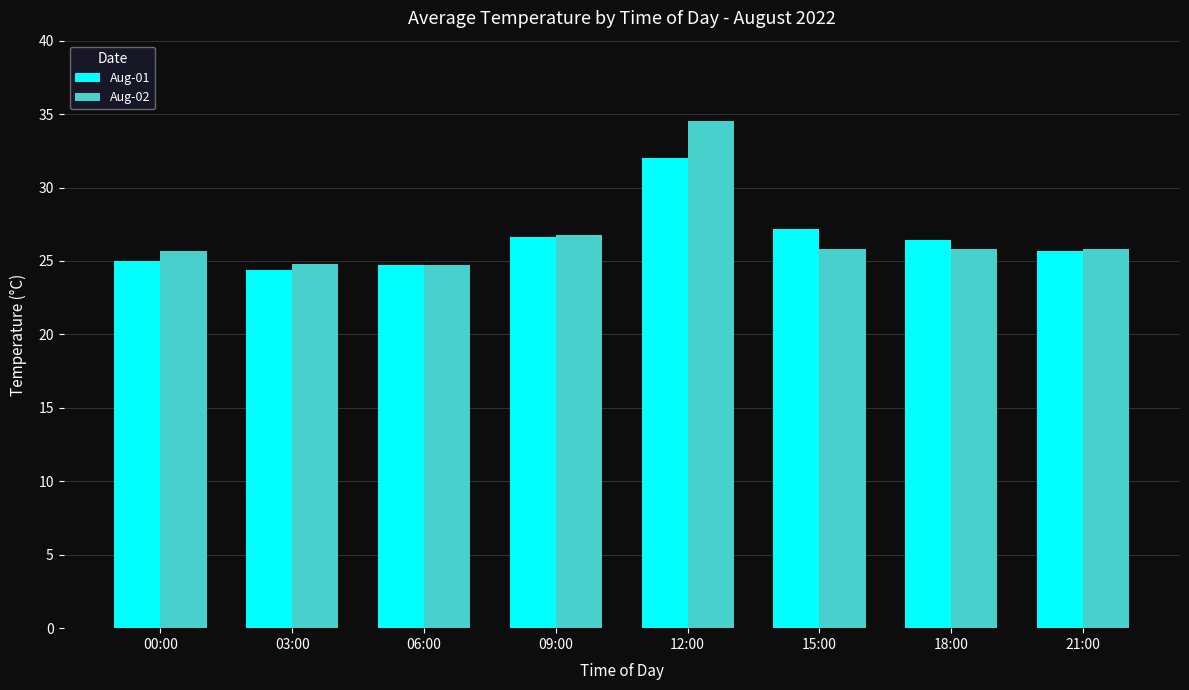

What is the total value across all series at 03:00?

49.2